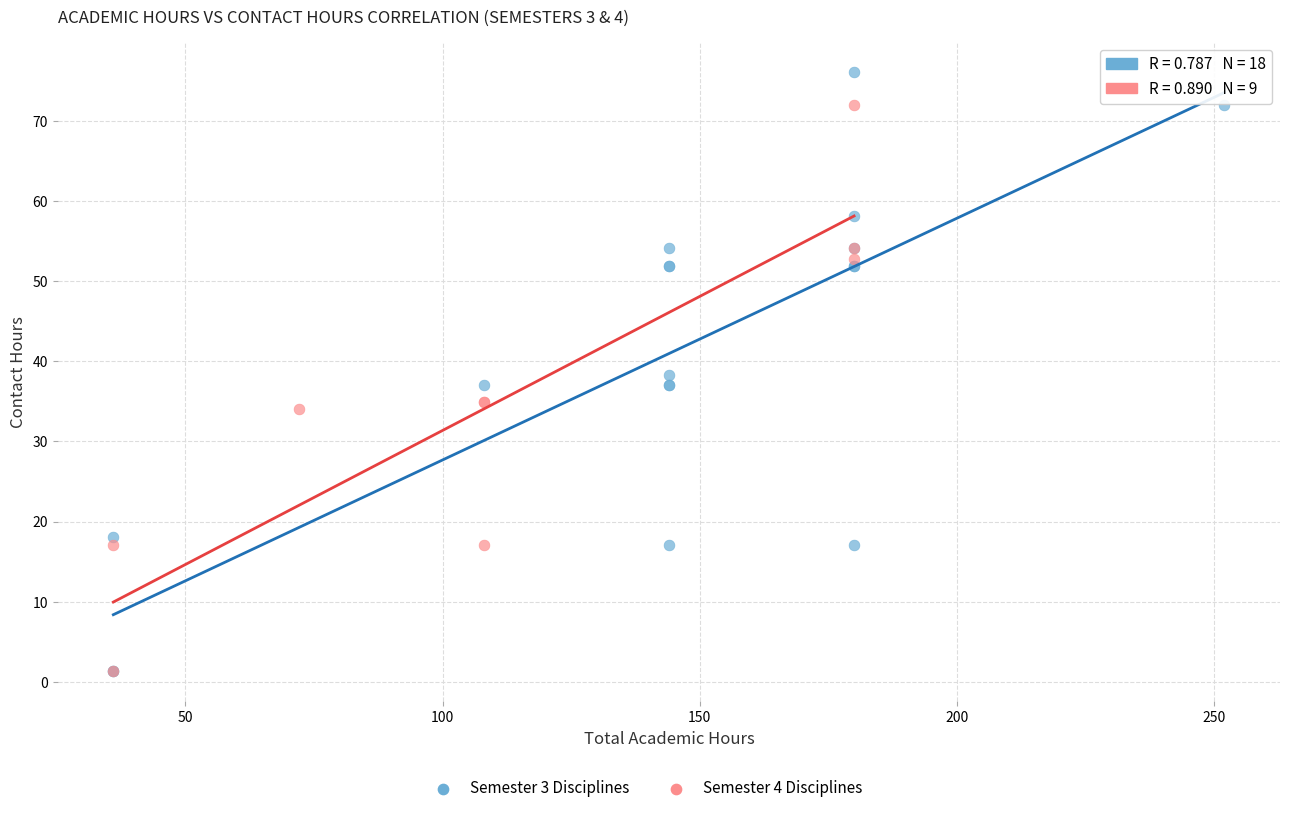

Which series contains the highest Y value?

Semester 3 Disciplines